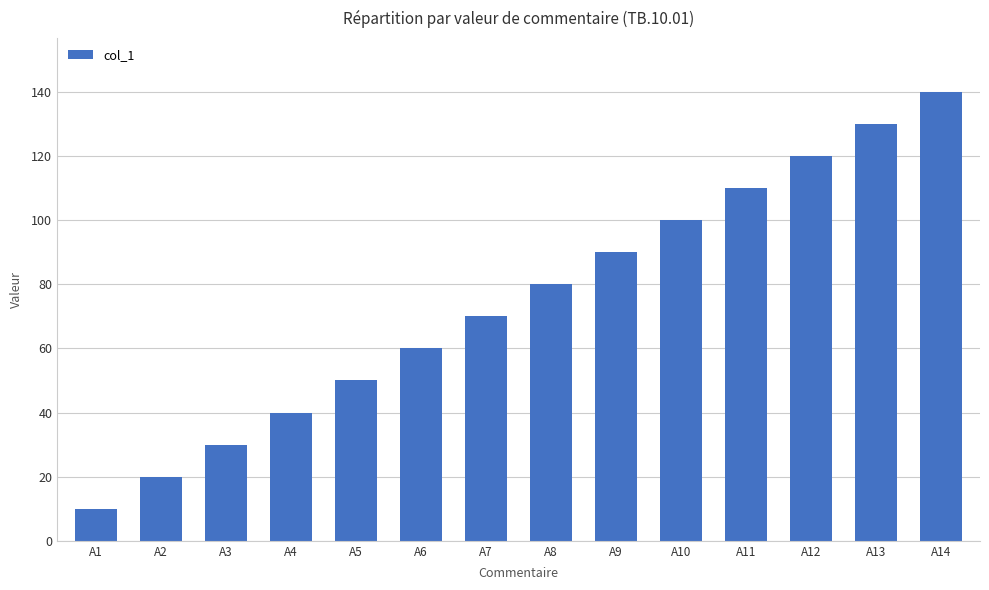

Reading left to right, extract all data points from this chart.

A1=10	A2=20	A3=30	A4=40	A5=50	A6=60	A7=70	A8=80	A9=90	A10=100	A11=110	A12=120	A13=130	A14=140